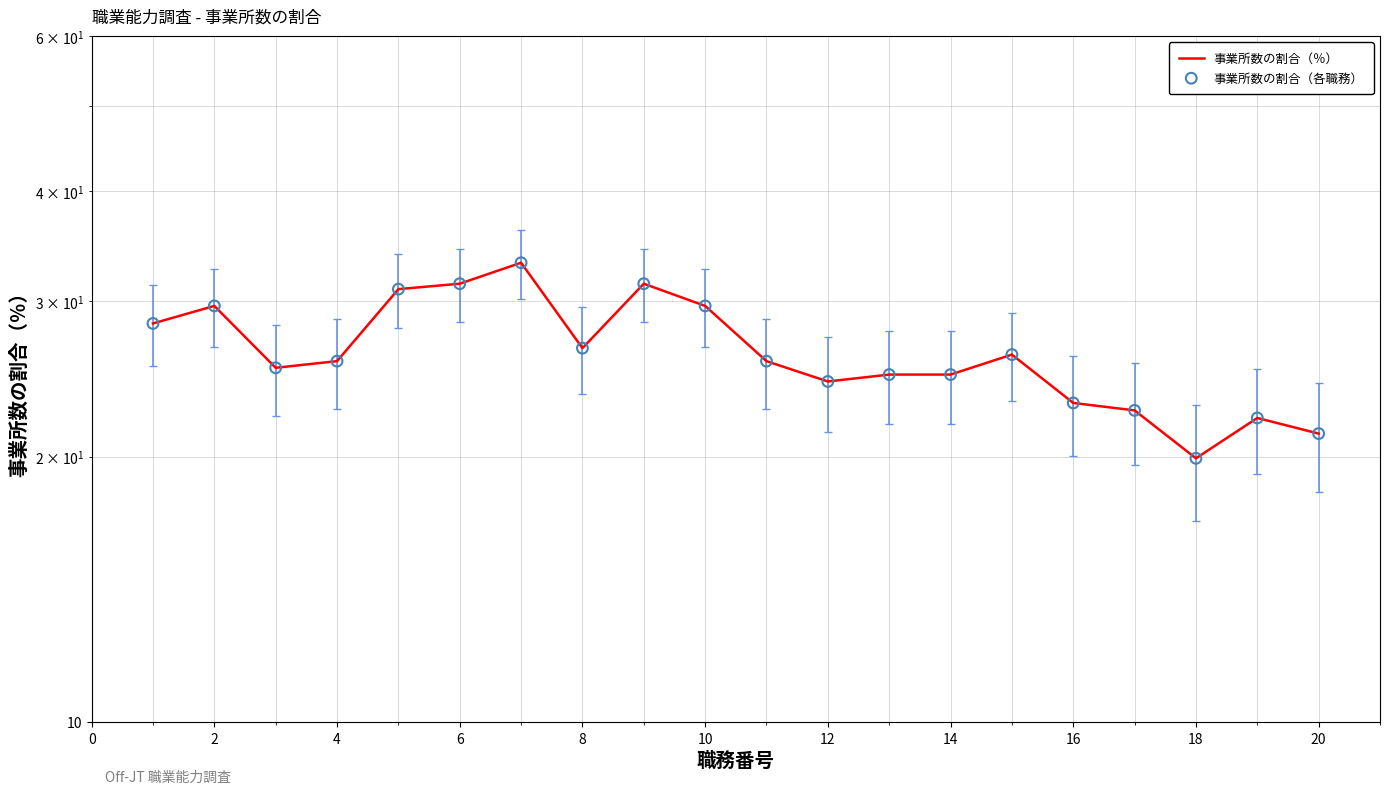

What are all the series names shown in the legend?

事業所数の割合（％）, 事業所数の割合（各職務）